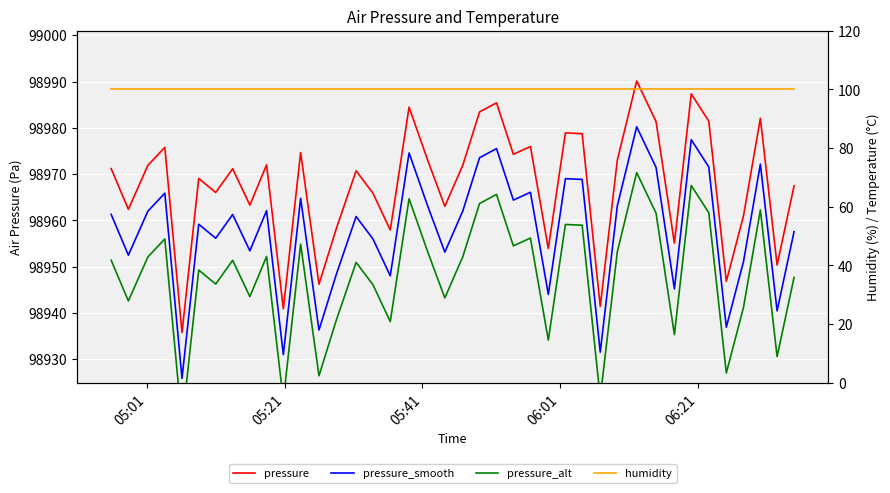

How many interior local valleys does the pressure_alt series have?

14